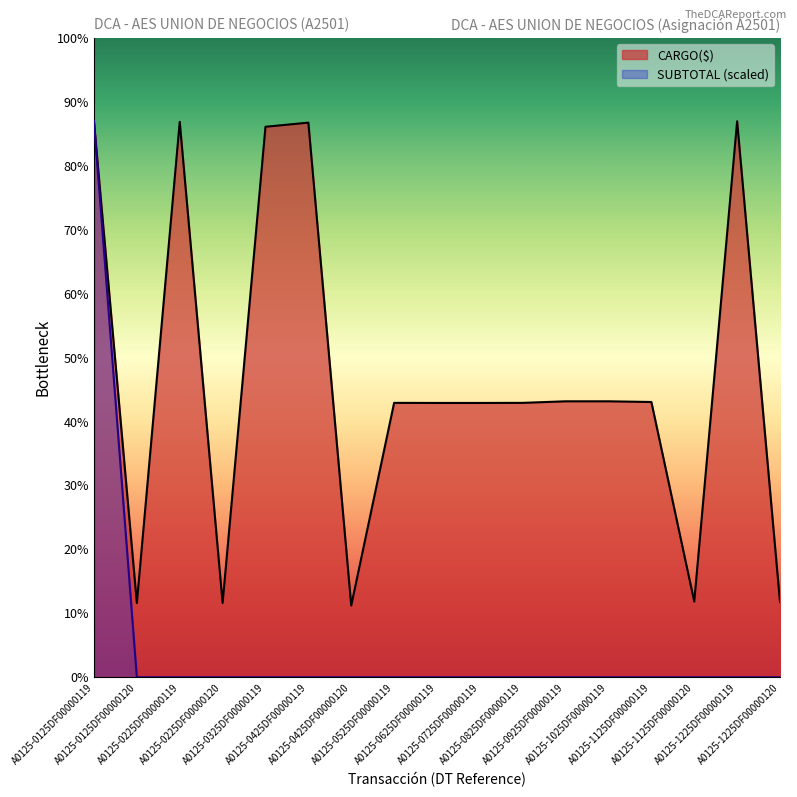

At A0125-1025DF00000119, list the series in order from largest to smallest.

CARGO($), SUBTOTAL (scaled)